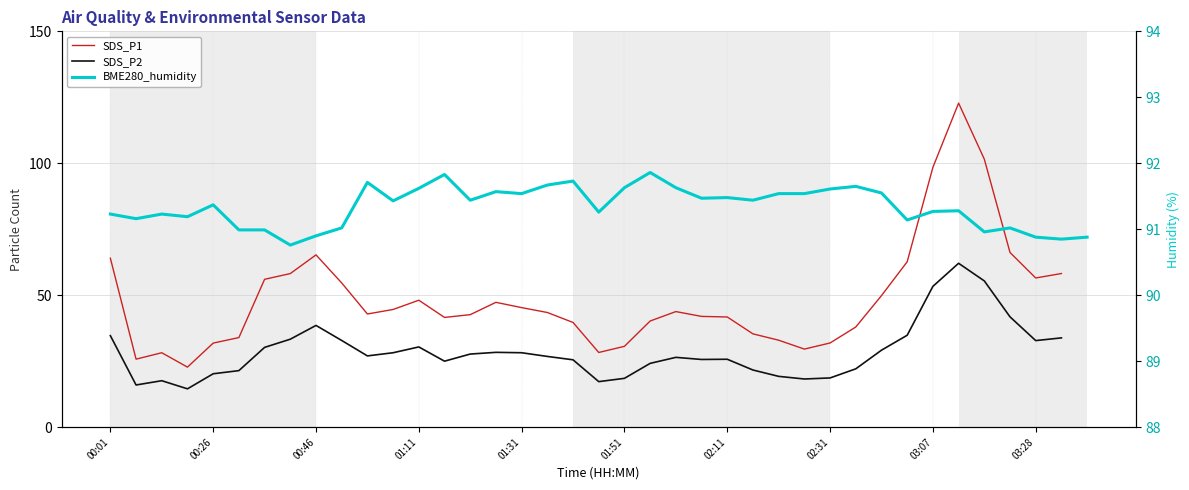

What is the difference between the SDS_P2 values at 23 and 31?

9.2